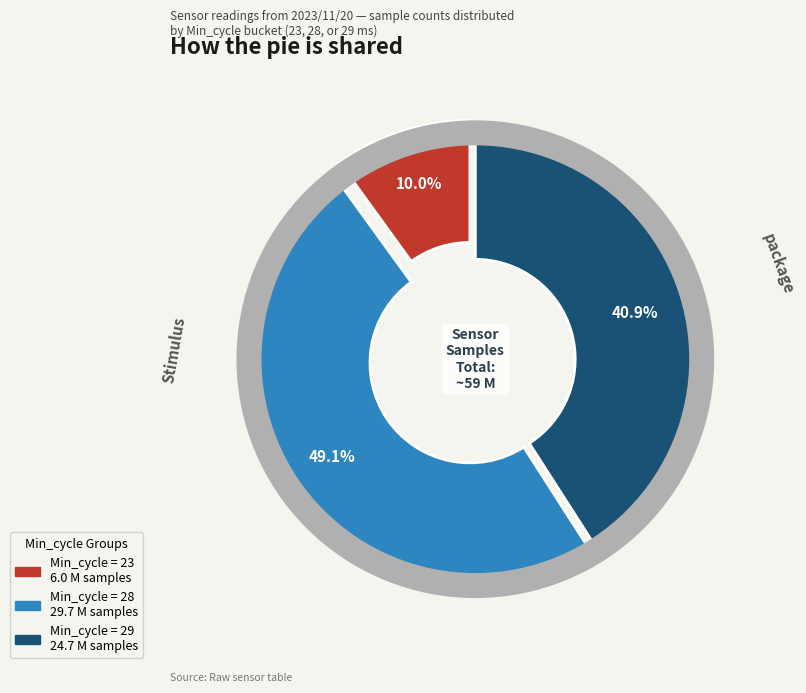

Count the number of slices in the pie.

3